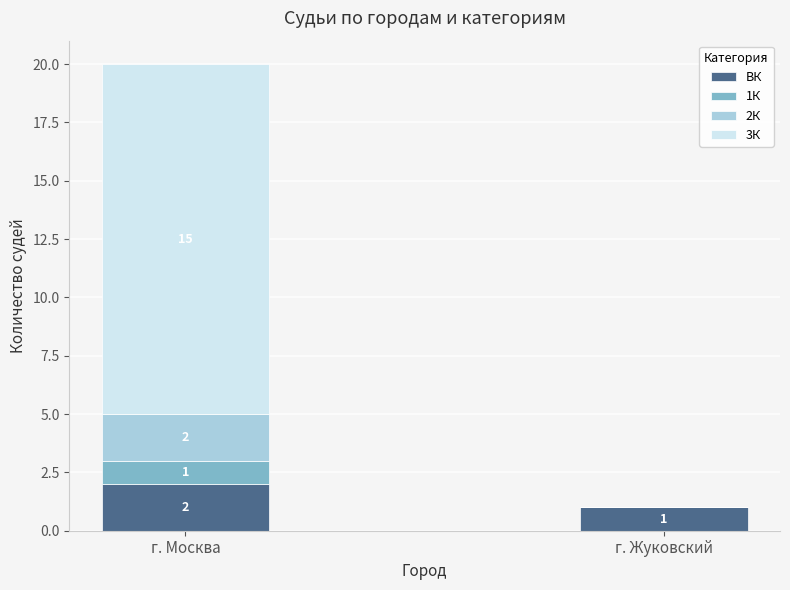

Is it true that ВК equals 2 at г. Москва?

True